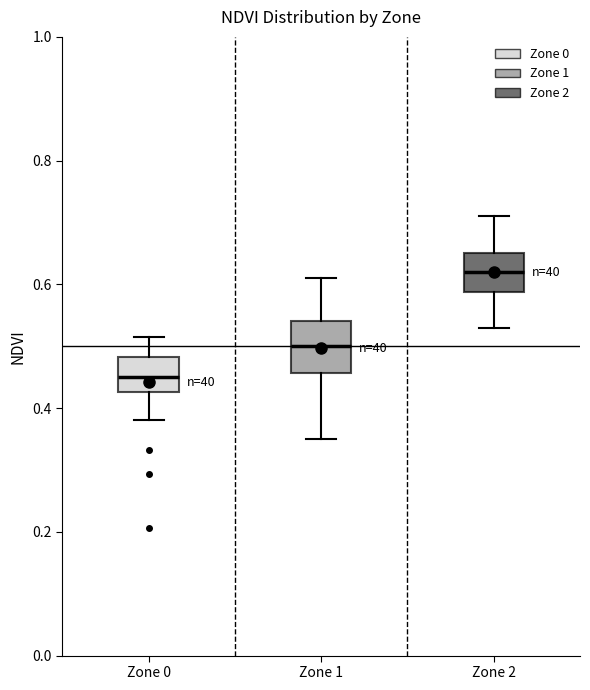

Reading left to right, read every box against the y-axis: the position of its median line, the range the box covers, and the ends of its whiskers. The values are not printed on the chart, so give them approximately, as read against the axis.

Zone 0: median 0.44, box 0.42 to 0.48, whiskers 0.38 to 0.52
Zone 1: median 0.50, box 0.46 to 0.54, whiskers 0.36 to 0.62
Zone 2: median 0.62, box 0.58 to 0.66, whiskers 0.54 to 0.72